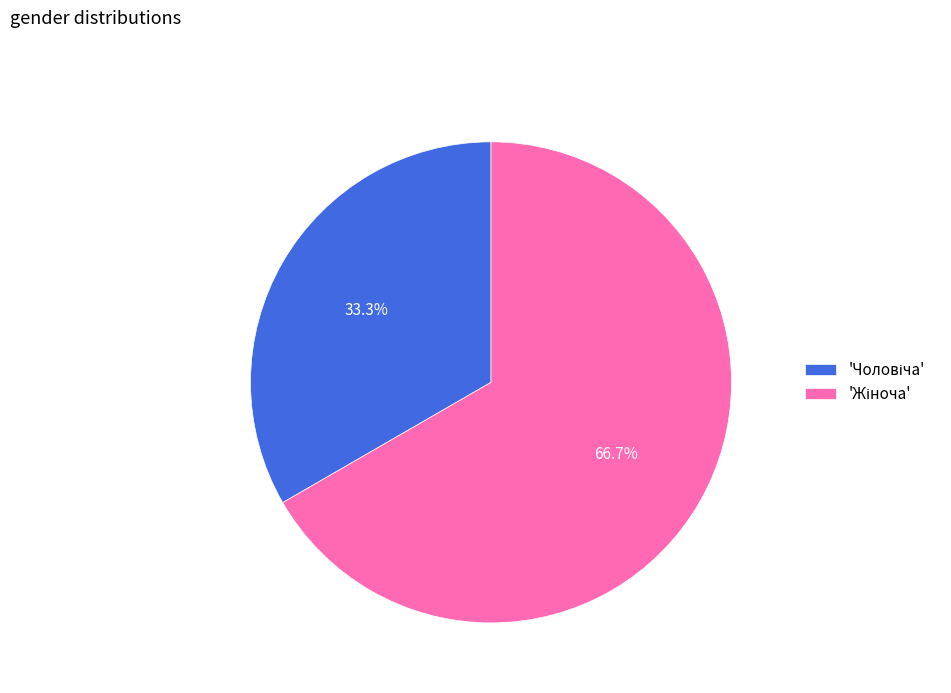

Which slice is the largest?

Жіноча